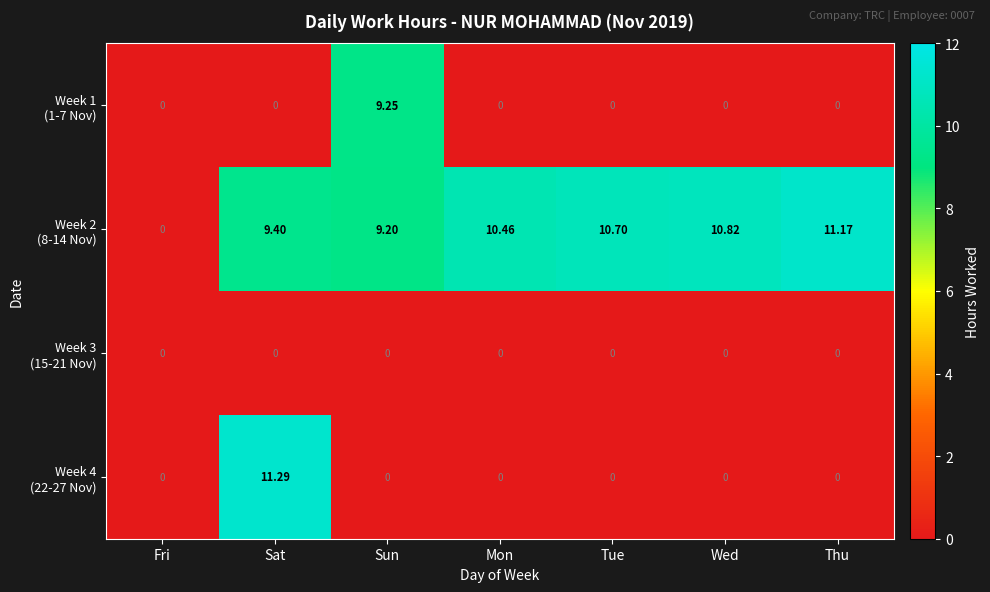

Which category has the highest value across all series?

Sat